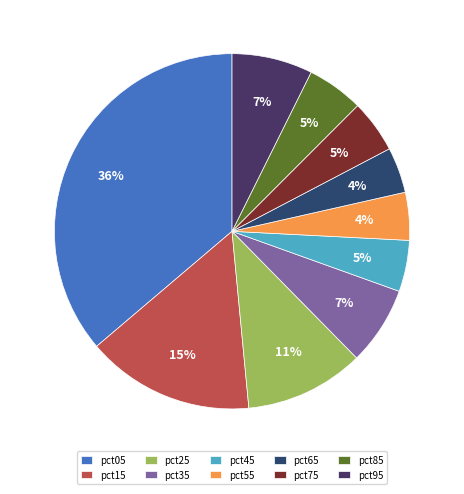

True or false: pct95 accounts for 7% of the total.

True